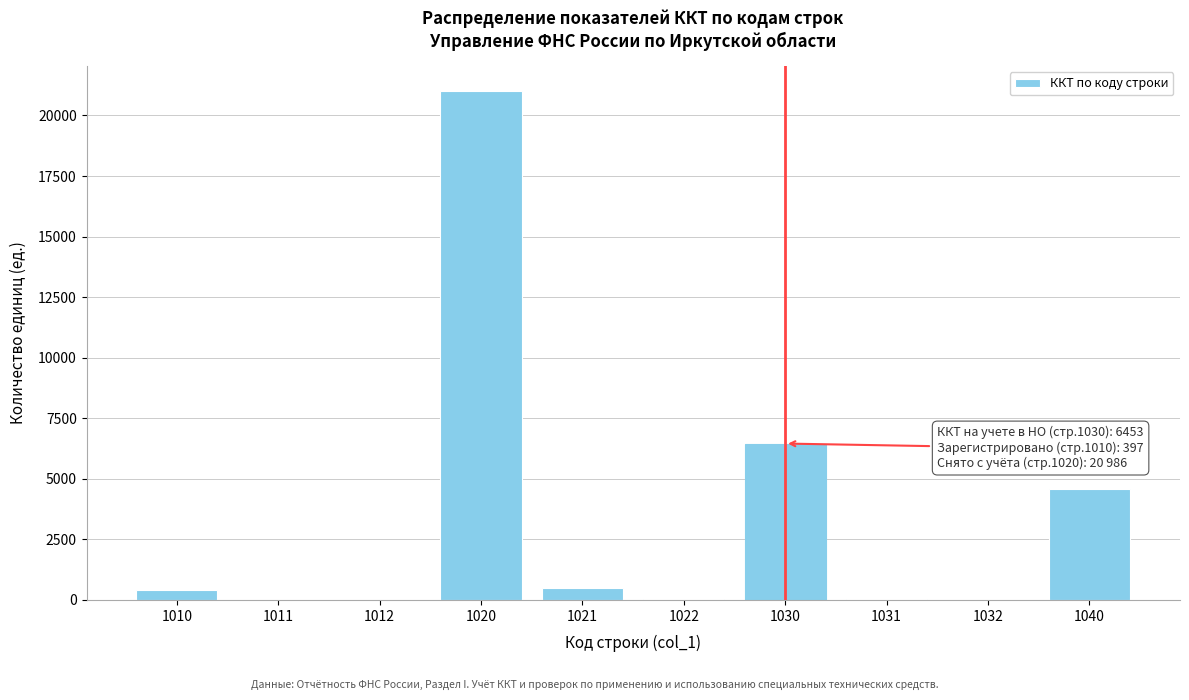

At which label is the value closest to 10493?

1030